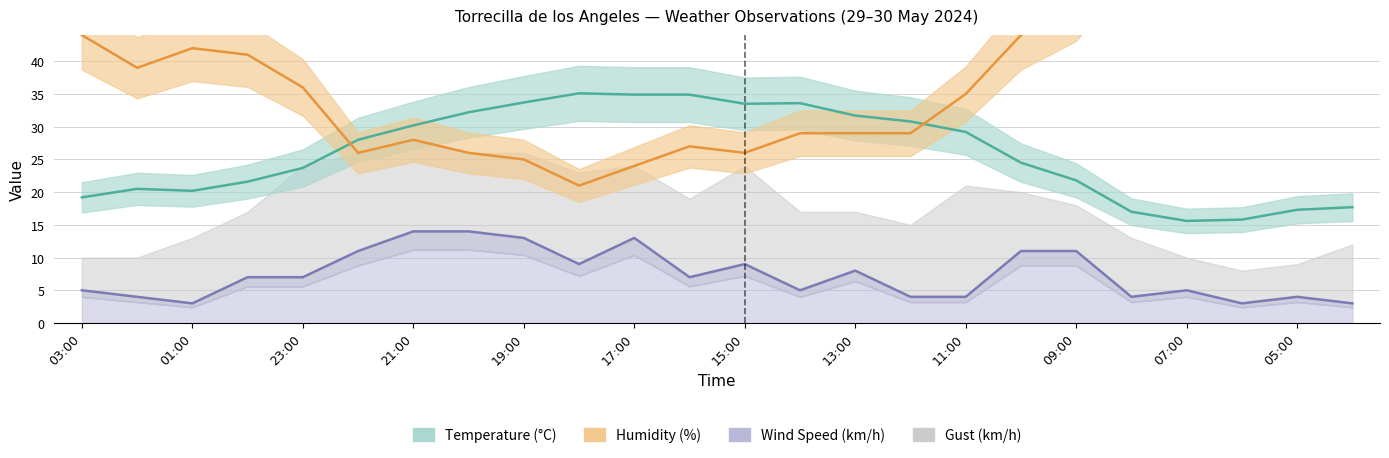

What is the greatest value displayed?

64.0